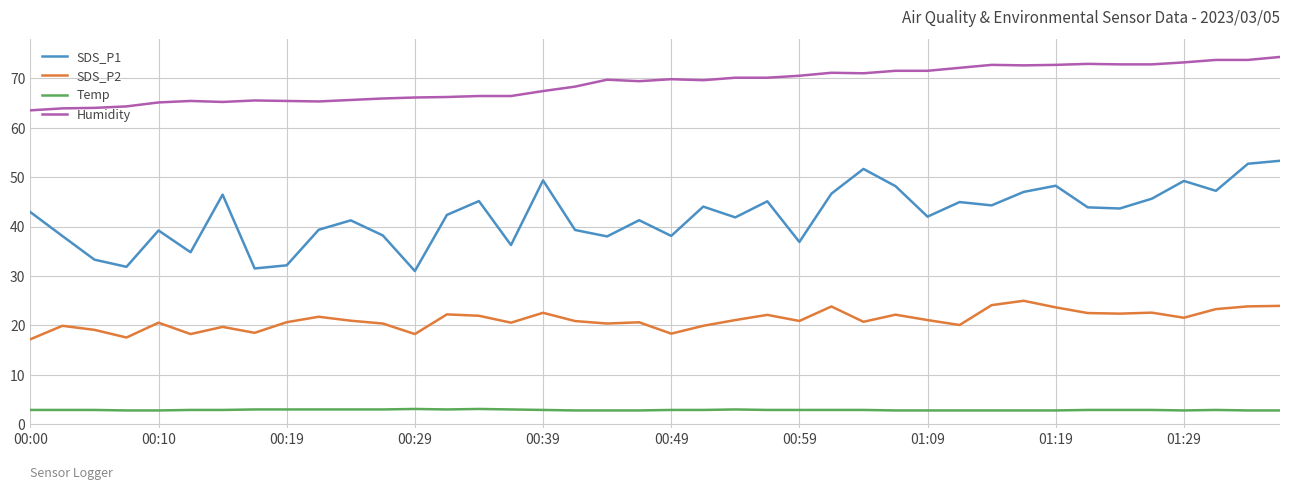

List the series in order of their peak value, highest first.

Humidity, SDS_P1, SDS_P2, Temp